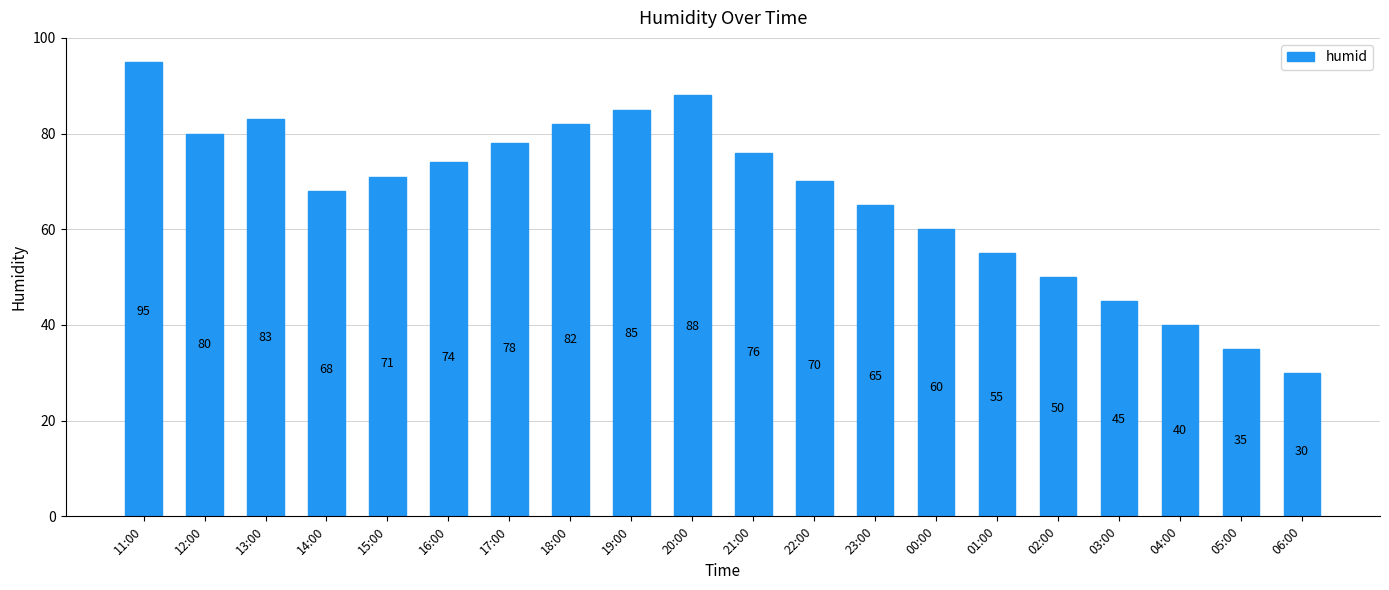

Reading right to left, transcribe all the data shown in this chart.

06:00=30	05:00=35	04:00=40	03:00=45	02:00=50	01:00=55	00:00=60	23:00=65	22:00=70	21:00=76	20:00=88	19:00=85	18:00=82	17:00=78	16:00=74	15:00=71	14:00=68	13:00=83	12:00=80	11:00=95